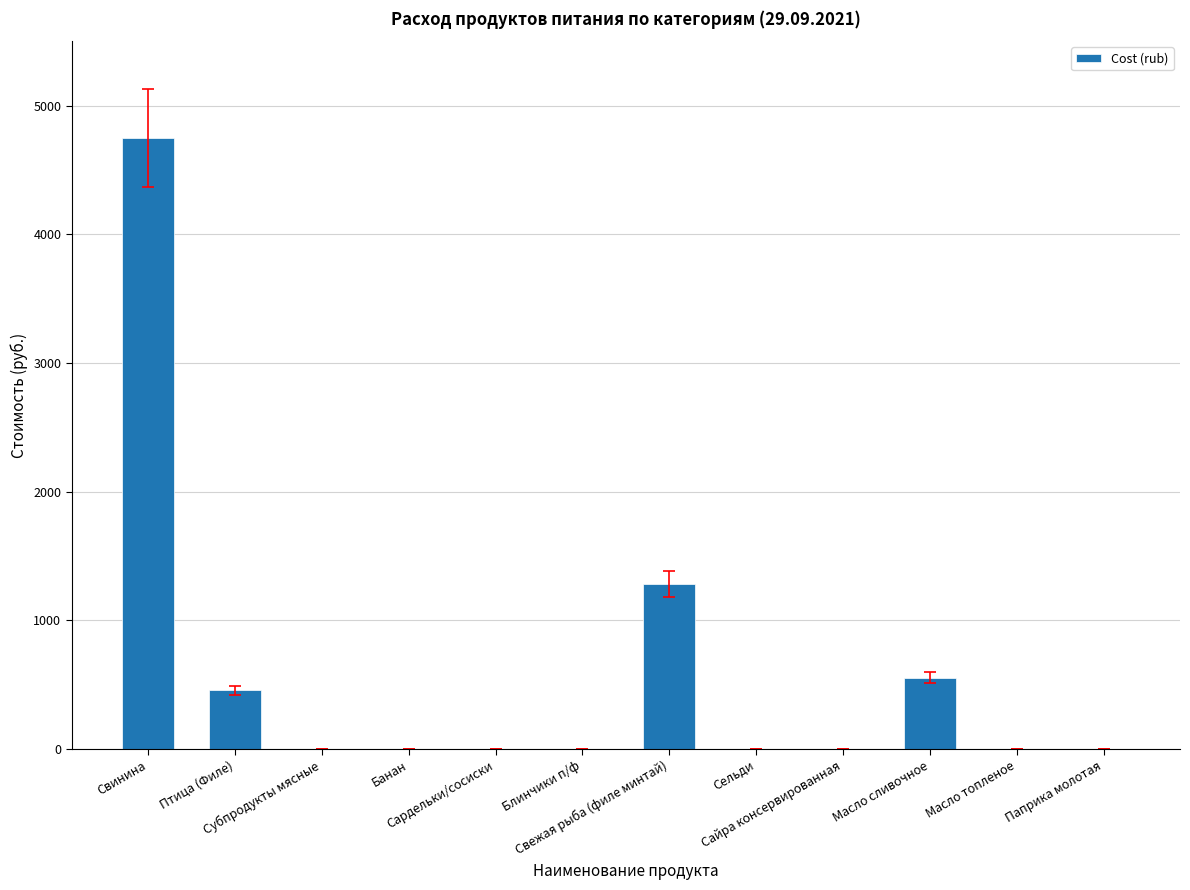

What is the maximum value shown in the chart?

4749.7